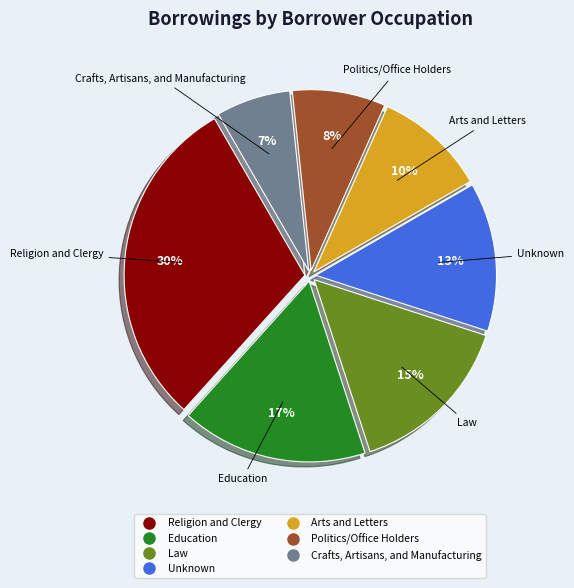

What is the ratio of the value at Education to the value at Religion and Clergy?

0.6